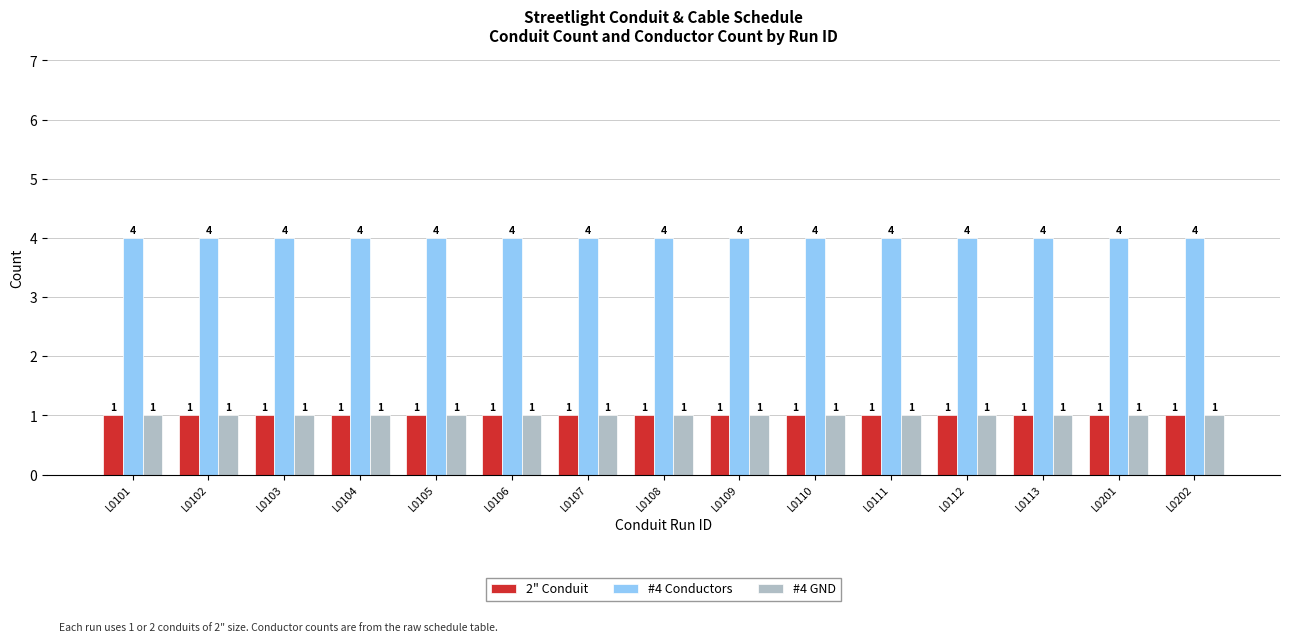

What is the value of the #4 GND bar at the 6th from the left?

1